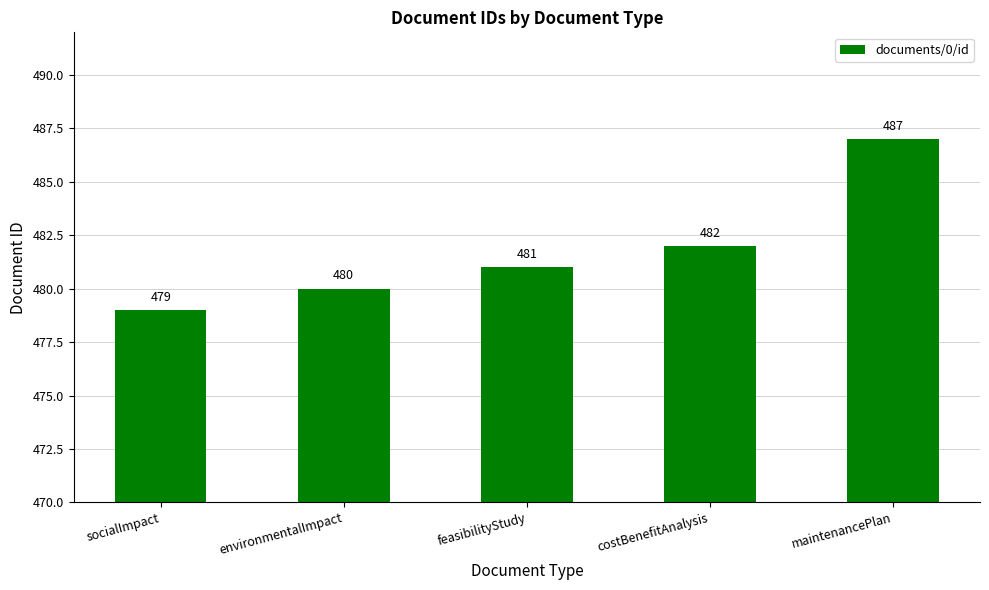

Reading left to right, list all the values displayed in this chart.

479	480	481	482	487